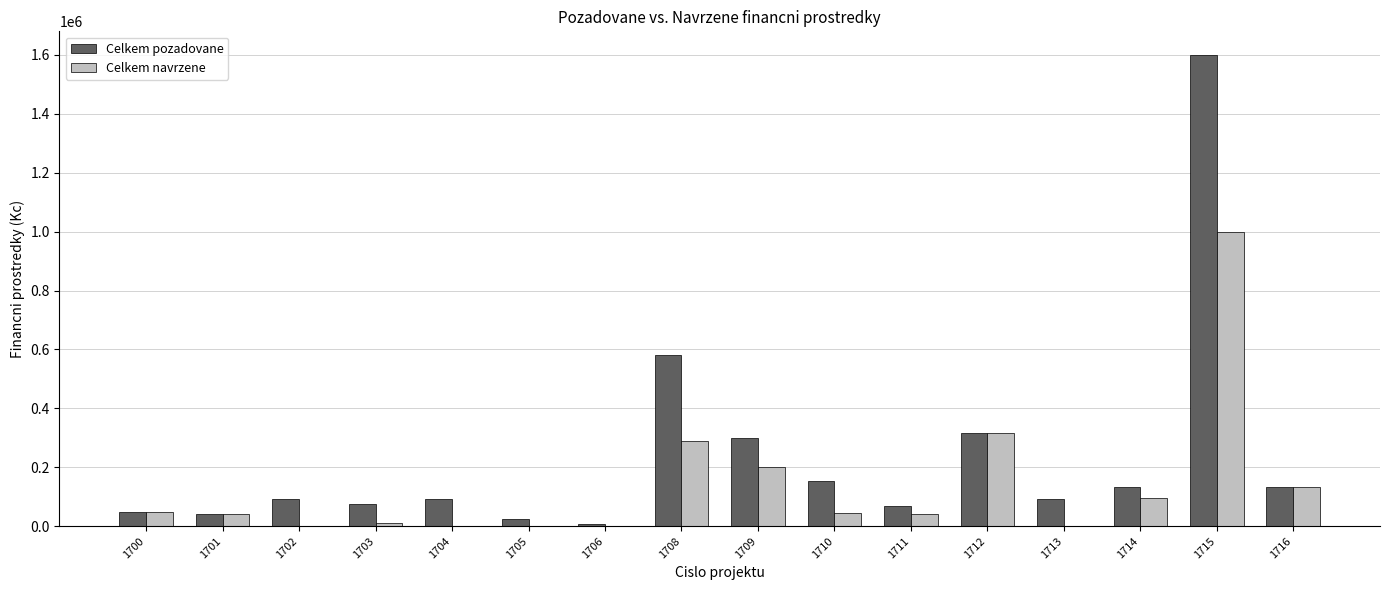

At which label does Celkem navrzene reach its peak?

1715